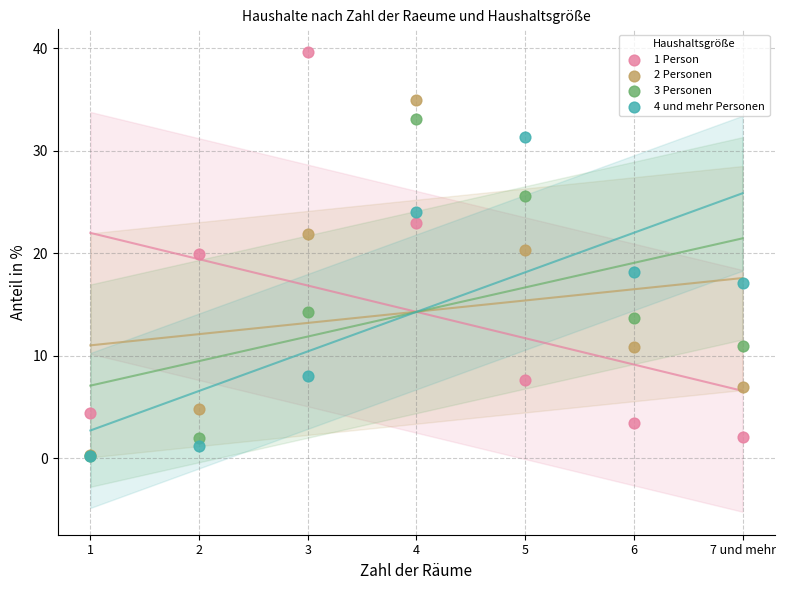

What are all the series names shown in the legend?

1 Person, 2 Personen, 3 Personen, 4 und mehr Personen